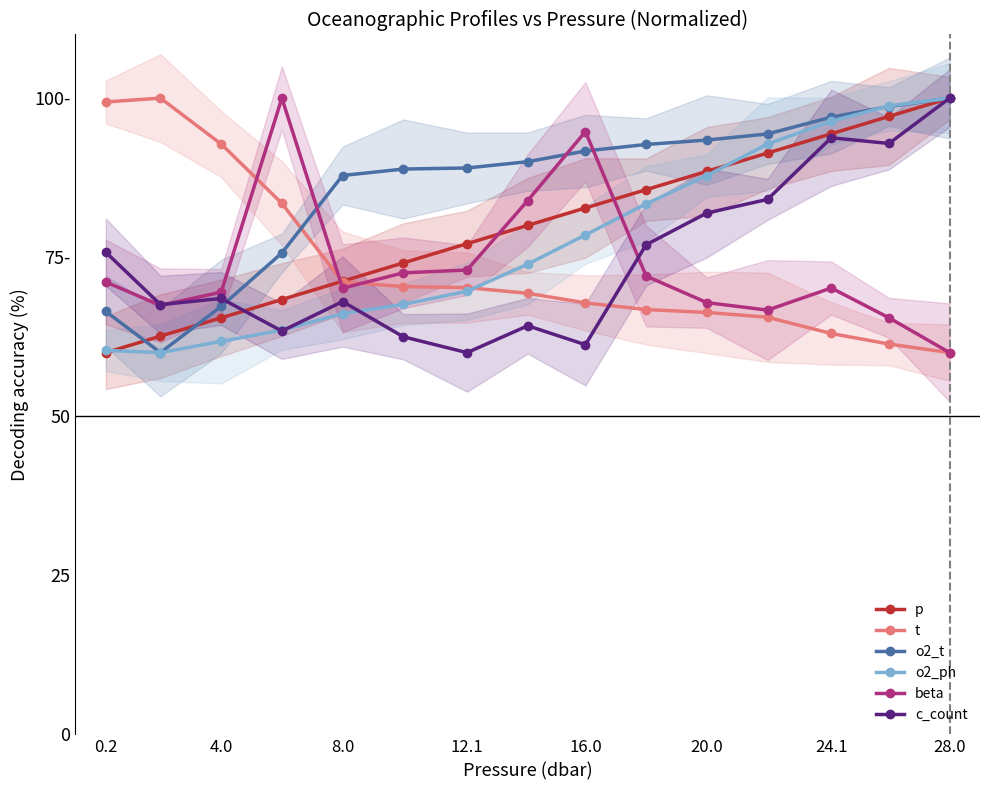

What is the lowest value of the o2_t series?

60.0